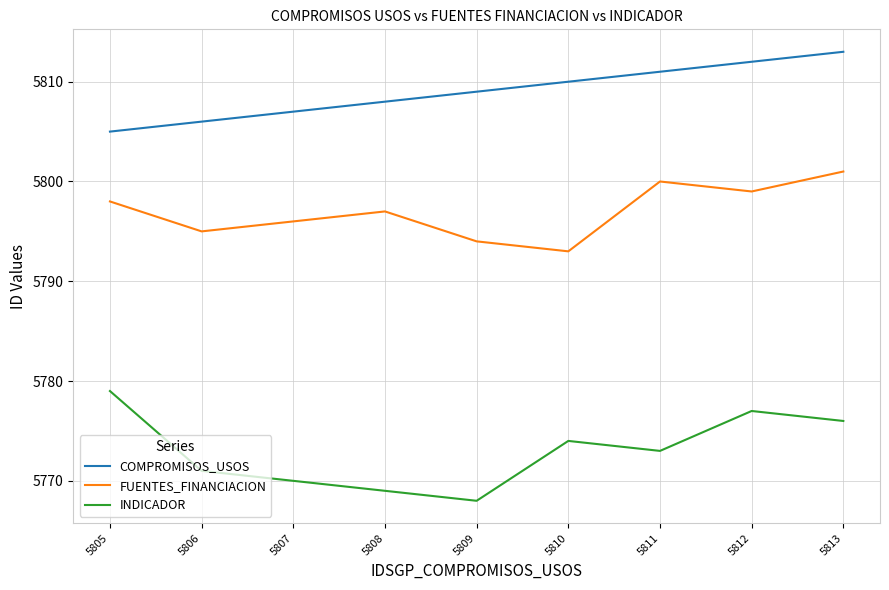

Reading right to left, extract all data points from this chart.

COMPROMISOS_USOS: 5813	5812	5811	5810	5809	5808	5807	5806	5805
FUENTES_FINANCIACION: 5801	5799	5800	5793	5794	5797	5796	5795	5798
INDICADOR: 5776	5777	5773	5774	5768	5769	5770	5771	5779